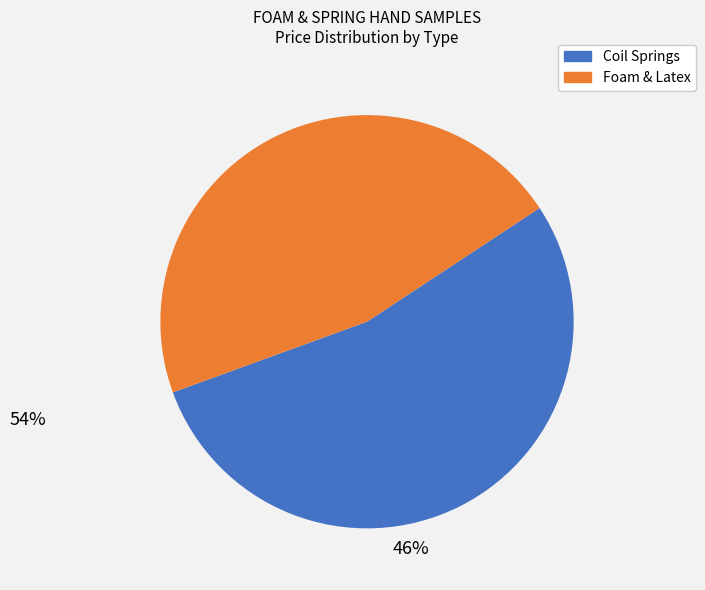

Does any single category account for the majority?

Yes